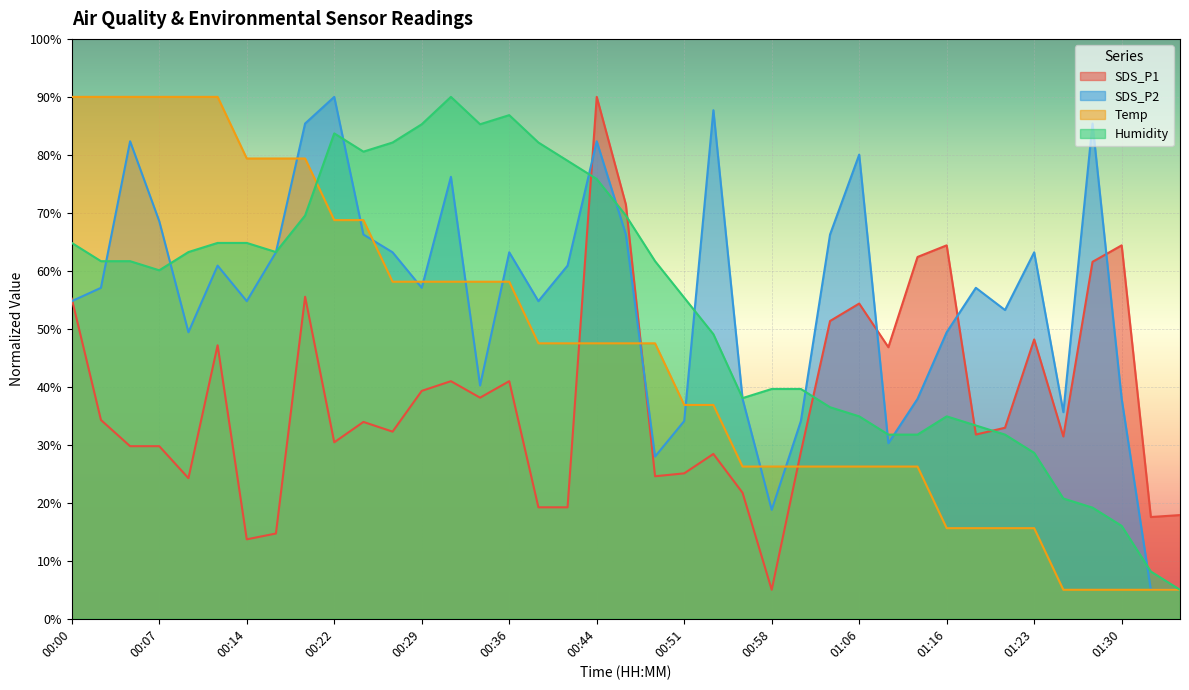

Reading right to left, transcribe all the data shown in this chart.

SDS_P1: 01:35=17.9	01:33=17.5	01:30=64.4	01:28=61.6	01:25=31.4	01:23=48.2	01:20=32.9	01:18=31.8	01:16=64.4	01:13=62.4	01:11=46.8	01:06=54.4	01:03=51.3	01:01=28.8	00:58=5.0	00:56=21.7	00:53=28.4	00:51=25.1	00:49=24.6	00:46=71.4	00:44=90.0	00:41=19.2	00:39=19.2	00:36=41.0	00:34=38.1	00:31=41.0	00:29=39.3	00:27=32.3	00:24=33.9	00:22=30.4	00:19=55.5	00:17=14.7	00:14=13.7	00:12=47.2	00:09=24.2	00:07=29.8	00:05=29.8	00:02=34.3	00:00=55.2
SDS_P2: 01:35=5.0	01:33=5.0	01:30=37.9	01:28=85.4	01:25=35.6	01:23=63.2	01:20=53.2	01:18=57.1	01:16=49.4	01:13=37.9	01:11=30.3	01:06=80.0	01:03=66.3	01:01=34.1	00:58=18.8	00:56=37.9	00:53=87.7	00:51=34.1	00:49=28.0	00:46=66.3	00:44=82.3	00:41=60.9	00:39=54.8	00:36=63.2	00:34=40.2	00:31=76.2	00:29=57.1	00:27=63.2	00:24=66.3	00:22=90.0	00:19=85.4	00:17=63.2	00:14=54.8	00:12=60.9	00:09=49.4	00:07=68.6	00:05=82.3	00:02=57.1	00:00=54.8
Temp: 01:35=5.0	01:33=5.0	01:30=5.0	01:28=5.0	01:25=5.0	01:23=15.6	01:20=15.6	01:18=15.6	01:16=15.6	01:13=26.2	01:11=26.2	01:06=26.2	01:03=26.2	01:01=26.2	00:58=26.2	00:56=26.2	00:53=36.9	00:51=36.9	00:49=47.5	00:46=47.5	00:44=47.5	00:41=47.5	00:39=47.5	00:36=58.1	00:34=58.1	00:31=58.1	00:29=58.1	00:27=58.1	00:24=68.7	00:22=68.7	00:19=79.4	00:17=79.4	00:14=79.4	00:12=90.0	00:09=90.0	00:07=90.0	00:05=90.0	00:02=90.0	00:00=90.0
Humidity: 01:35=5.0	01:33=8.1	01:30=16.0	01:28=19.2	01:25=20.7	01:23=28.6	01:20=31.8	01:18=33.3	01:16=34.9	01:13=31.8	01:11=31.8	01:06=34.9	01:03=36.5	01:01=39.6	00:58=39.6	00:56=38.1	00:53=49.1	00:51=55.4	00:49=61.7	00:46=69.5	00:44=75.8	00:41=79.0	00:39=82.1	00:36=86.9	00:34=85.3	00:31=90.0	00:29=85.3	00:27=82.1	00:24=80.6	00:22=83.7	00:19=69.5	00:17=63.2	00:14=64.8	00:12=64.8	00:09=63.2	00:07=60.1	00:05=61.7	00:02=61.7	00:00=64.8